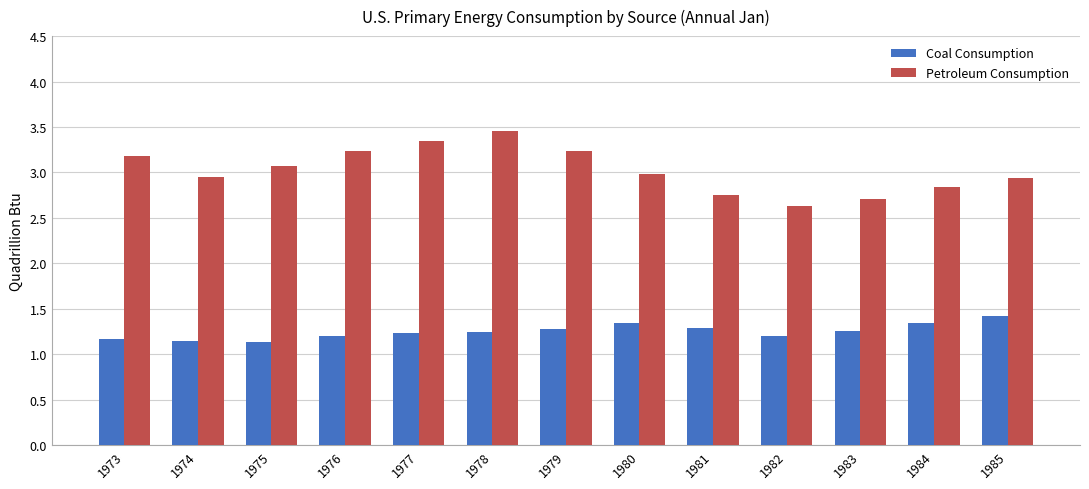

What is the sum of all Coal Consumption values?

16.3